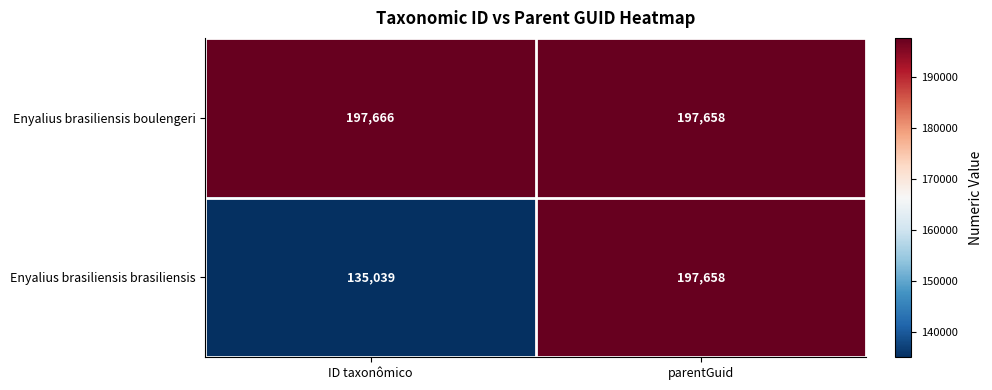

What is the smallest value displayed?

135039